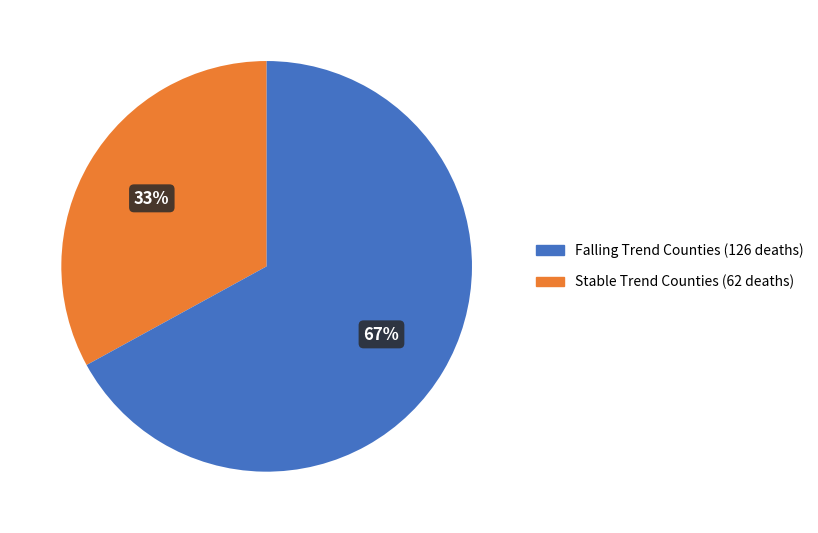

Is there a majority slice in this chart?

Yes